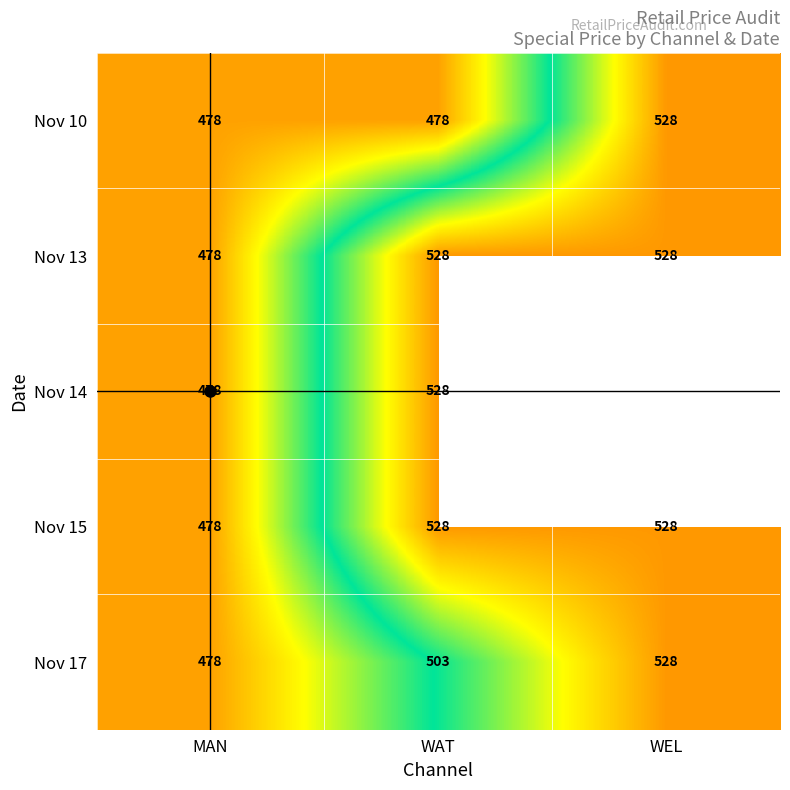

List the series in order of their peak value, highest first.

Nov 10, Nov 13, Nov 14, Nov 15, Nov 17